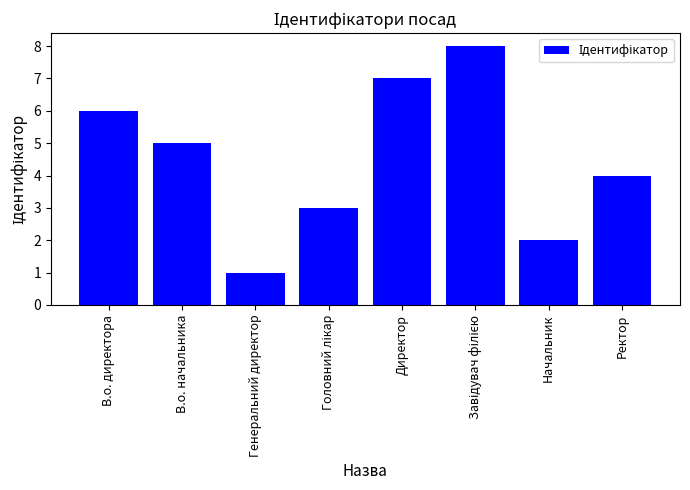

Where is the data nearest to the value 4?

Ректор